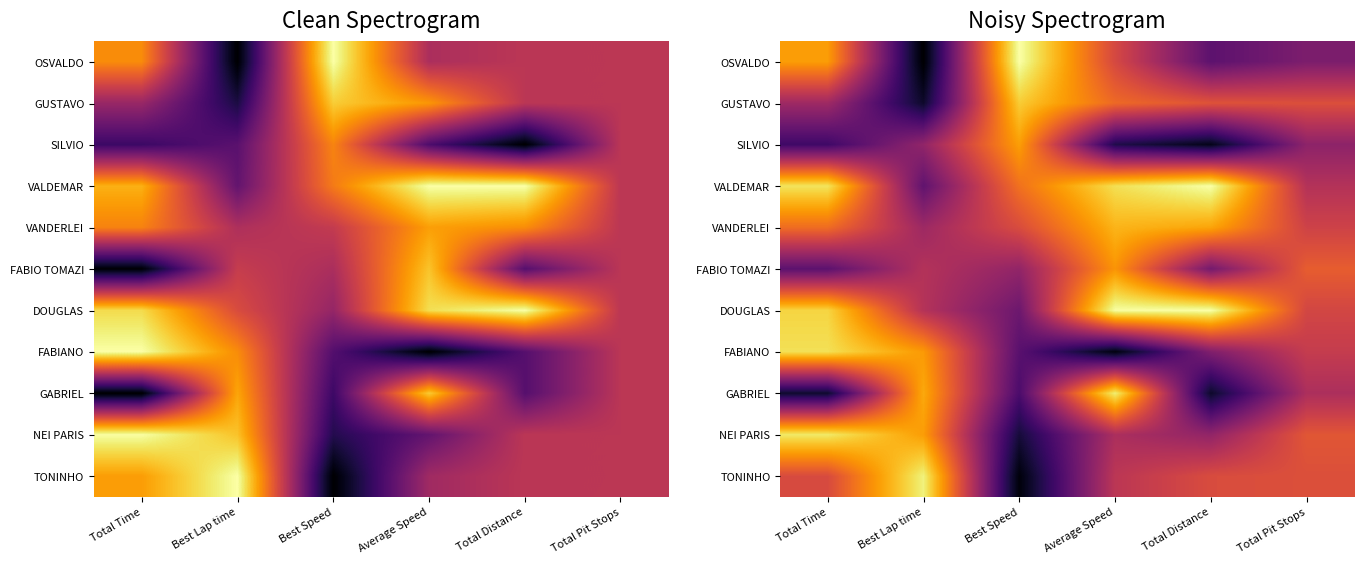

At which category is the sum across all series the highest?

Average Speed